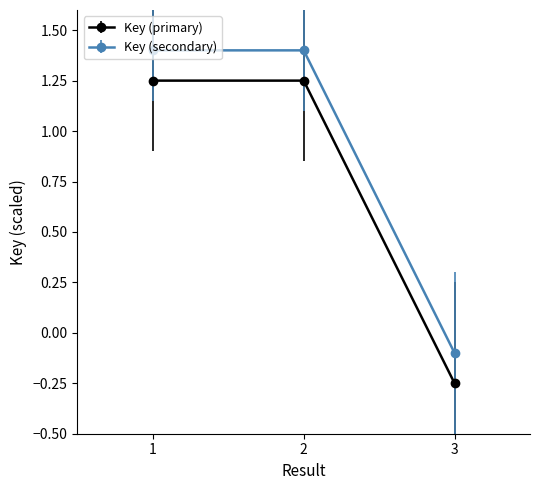

Rank the series by their average value, from highest to lowest.

Key (secondary), Key (primary)